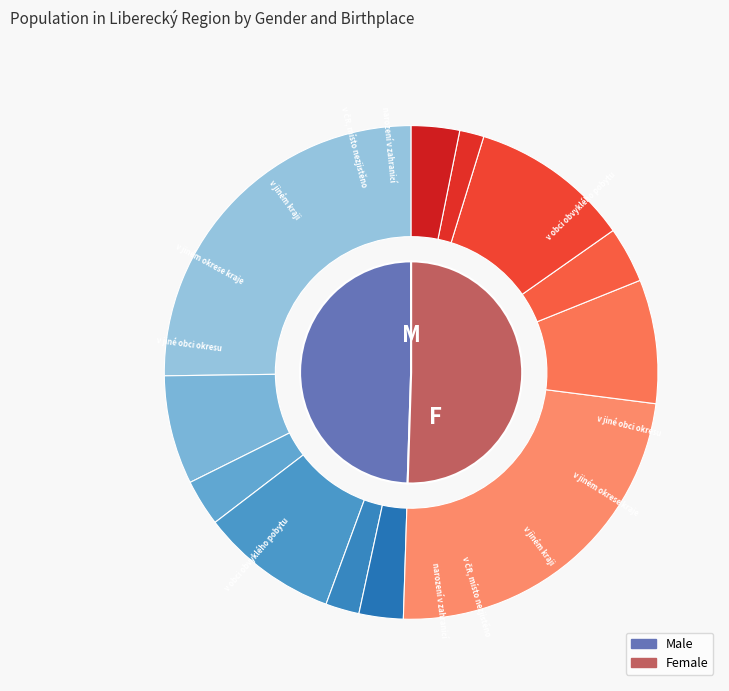

Rank the categories by value from highest to lowest.

v obci obvyklého pobytu, v jiném kraji, v jiné obci okresu, v jiném okrese kraje, narození v zahraničí, v ČR, místo nezjištěno